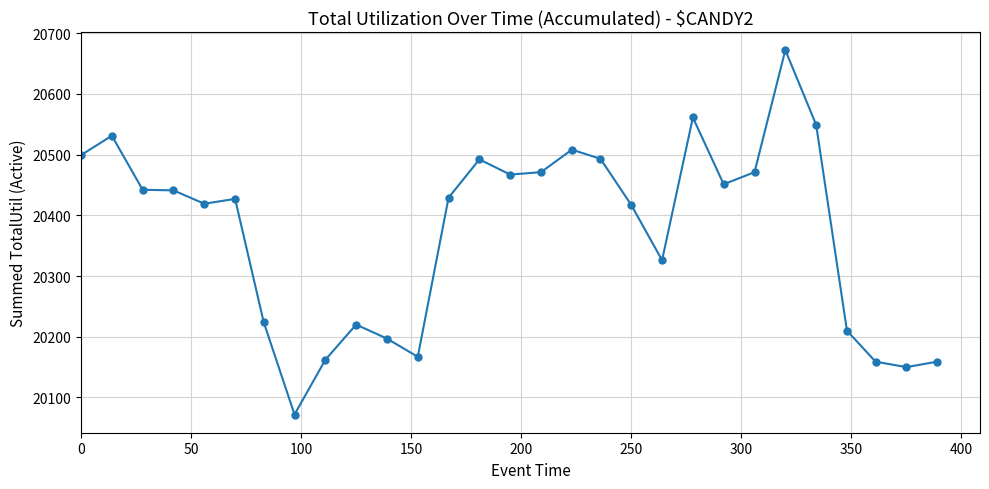

What is the average value?

20372